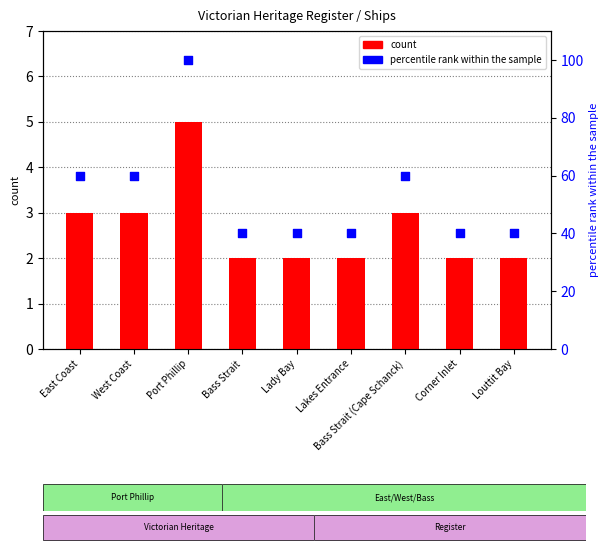

Which series has the widest spread of Y values?

percentile rank within the sample